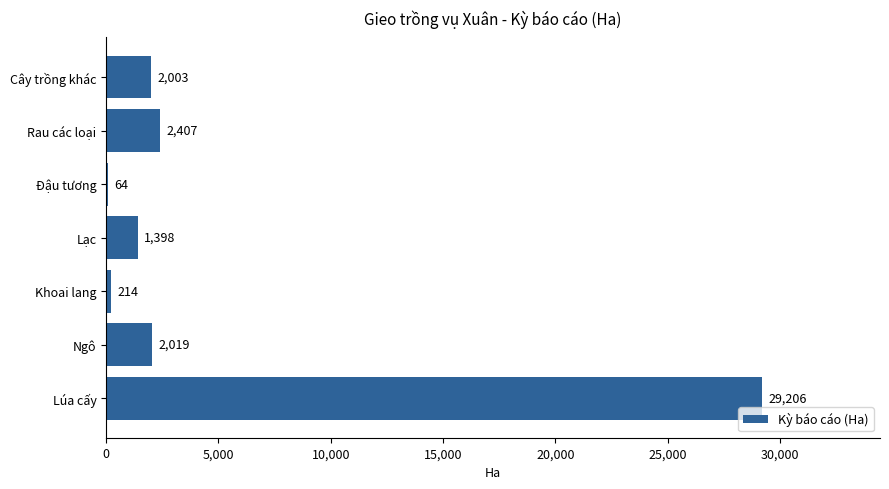

Is it true that the value at Lúa cấy is 50512.8?

False